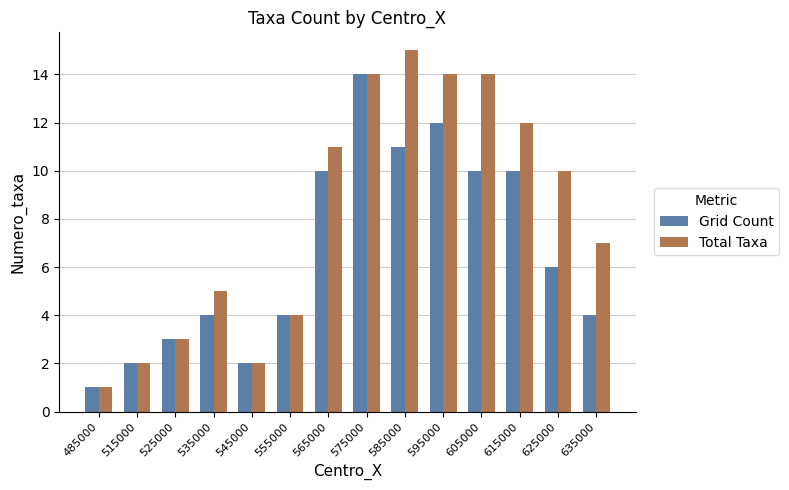

Which series has the largest total across all categories?

Total Taxa